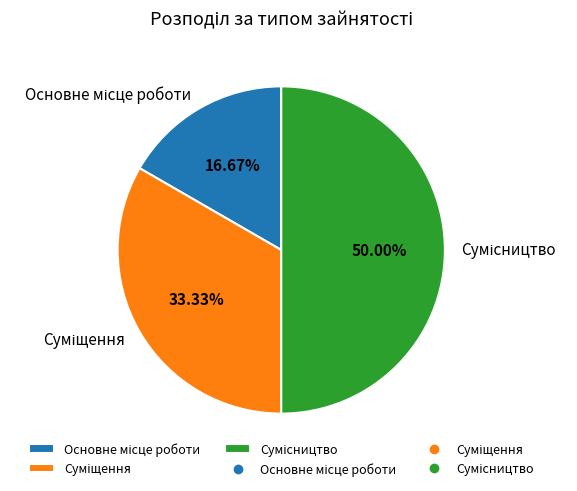

Is Основне місце роботи the majority of the pie?

No